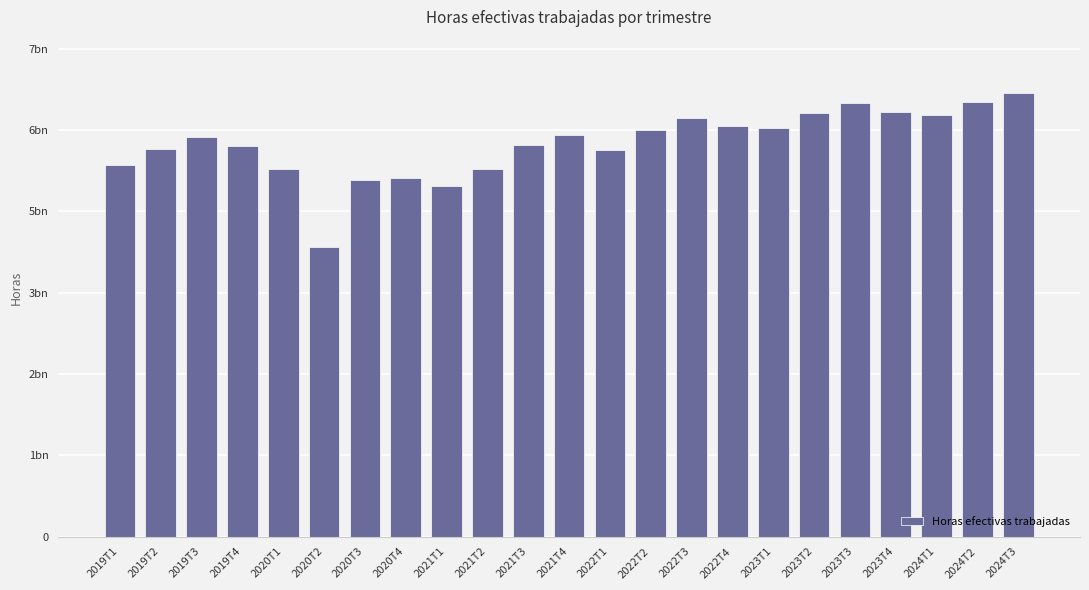

List the labels in order of value, smallest first.

2020T2, 2021T1, 2020T3, 2020T4, 2020T1, 2021T2, 2019T1, 2022T1, 2019T2, 2019T4, 2021T3, 2019T3, 2021T4, 2022T2, 2023T1, 2022T4, 2022T3, 2024T1, 2023T2, 2023T4, 2023T3, 2024T2, 2024T3